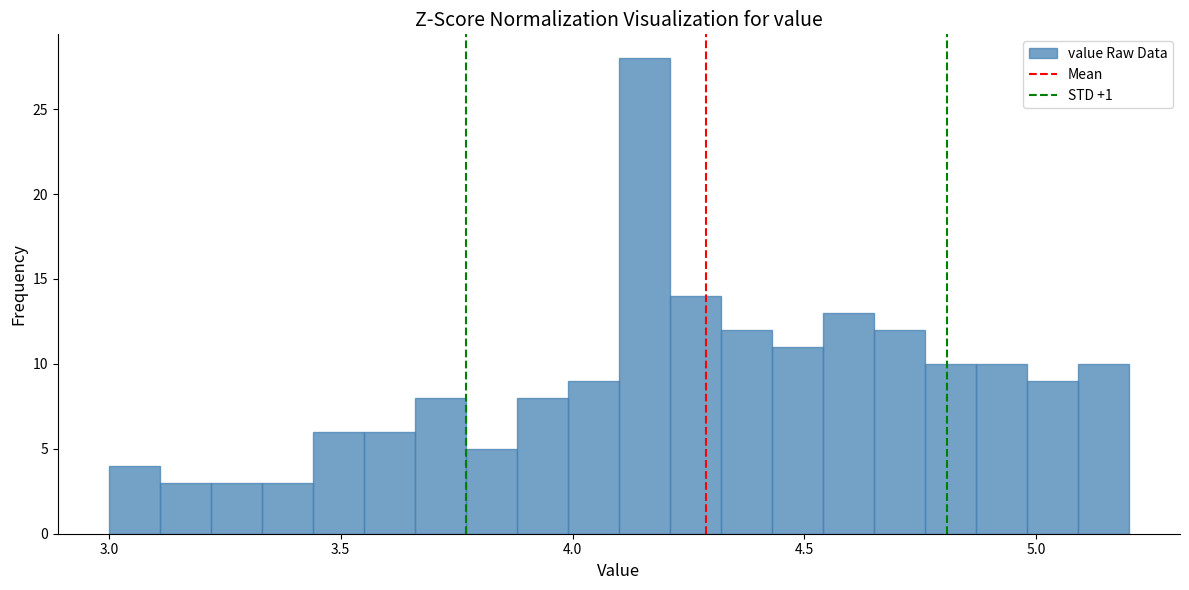

Read against the x-axis, roughly where is the centre of the tallest bar?

4.15